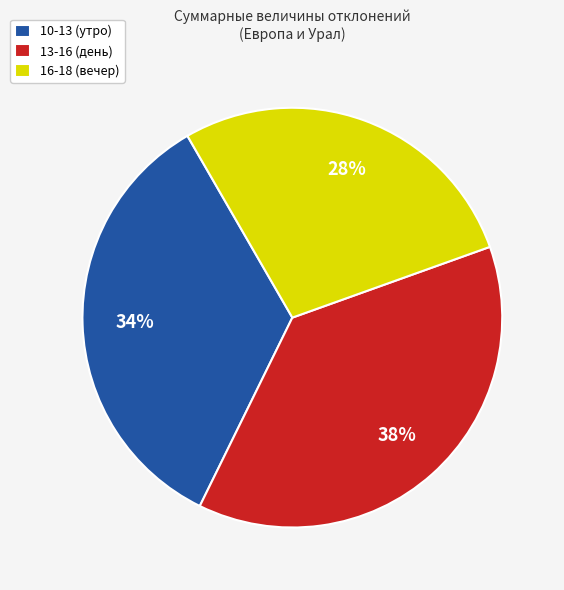

How many slices are in this pie chart?

3